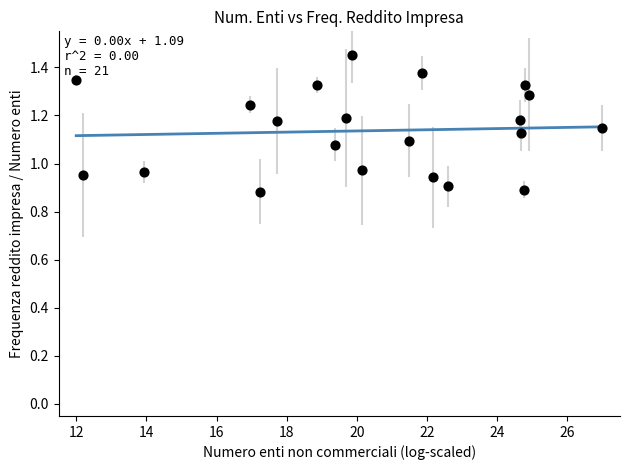

What is the range of Y values (max minus min)?

0.6